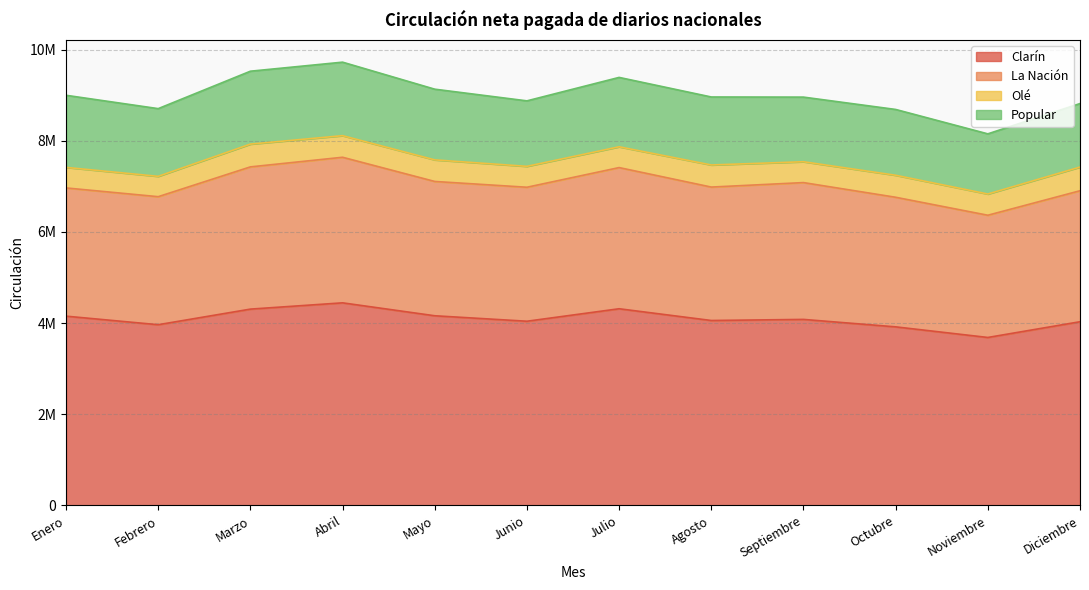

What is the difference between the maximum and minimum values in the Clarín series?

759592